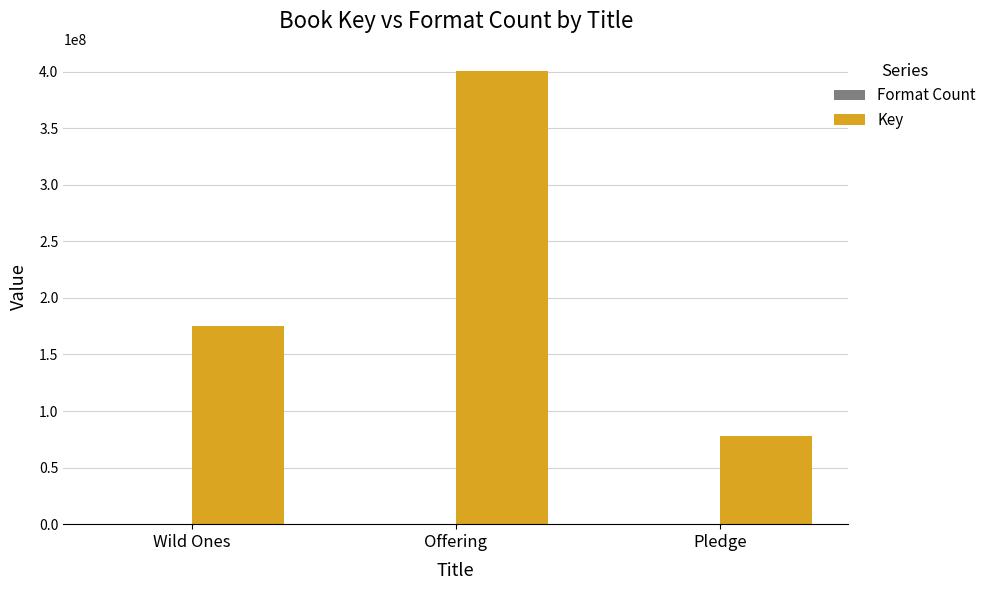

Which category has the highest value in the Key series?

Offering